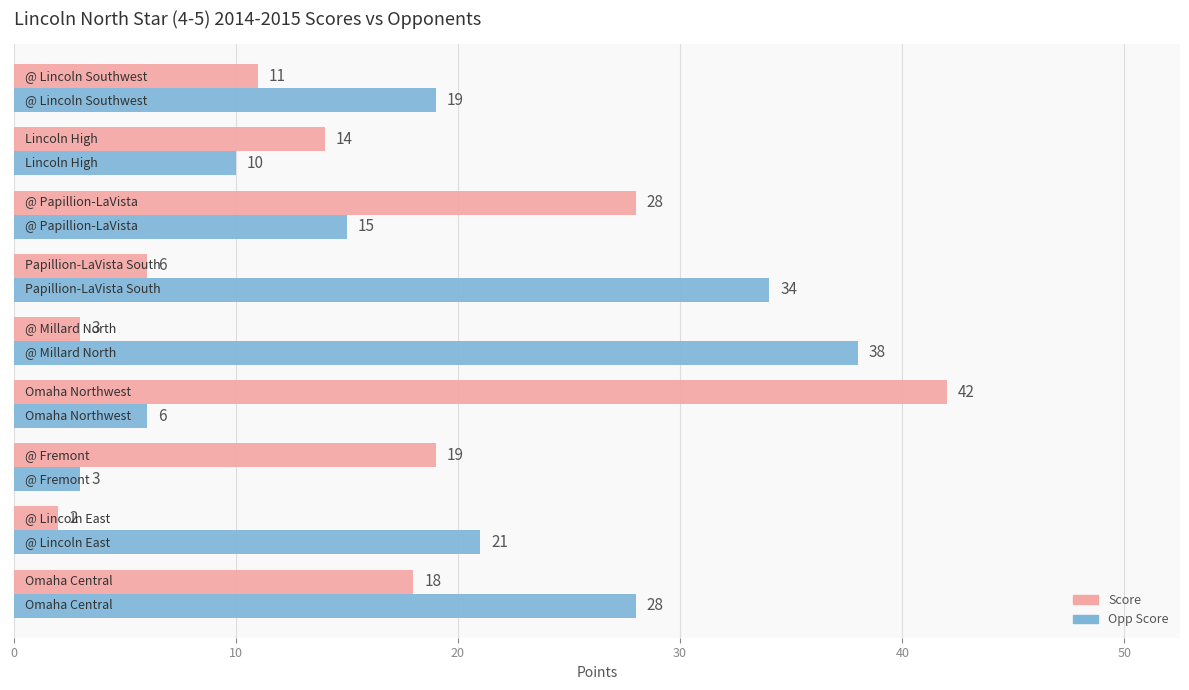

Count the Opp Score values in the range 10 to 28.

5